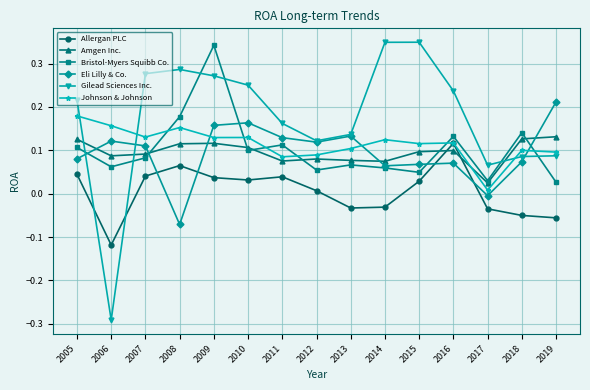

Which category has the highest value in the Eli Lilly & Co. series?

2019